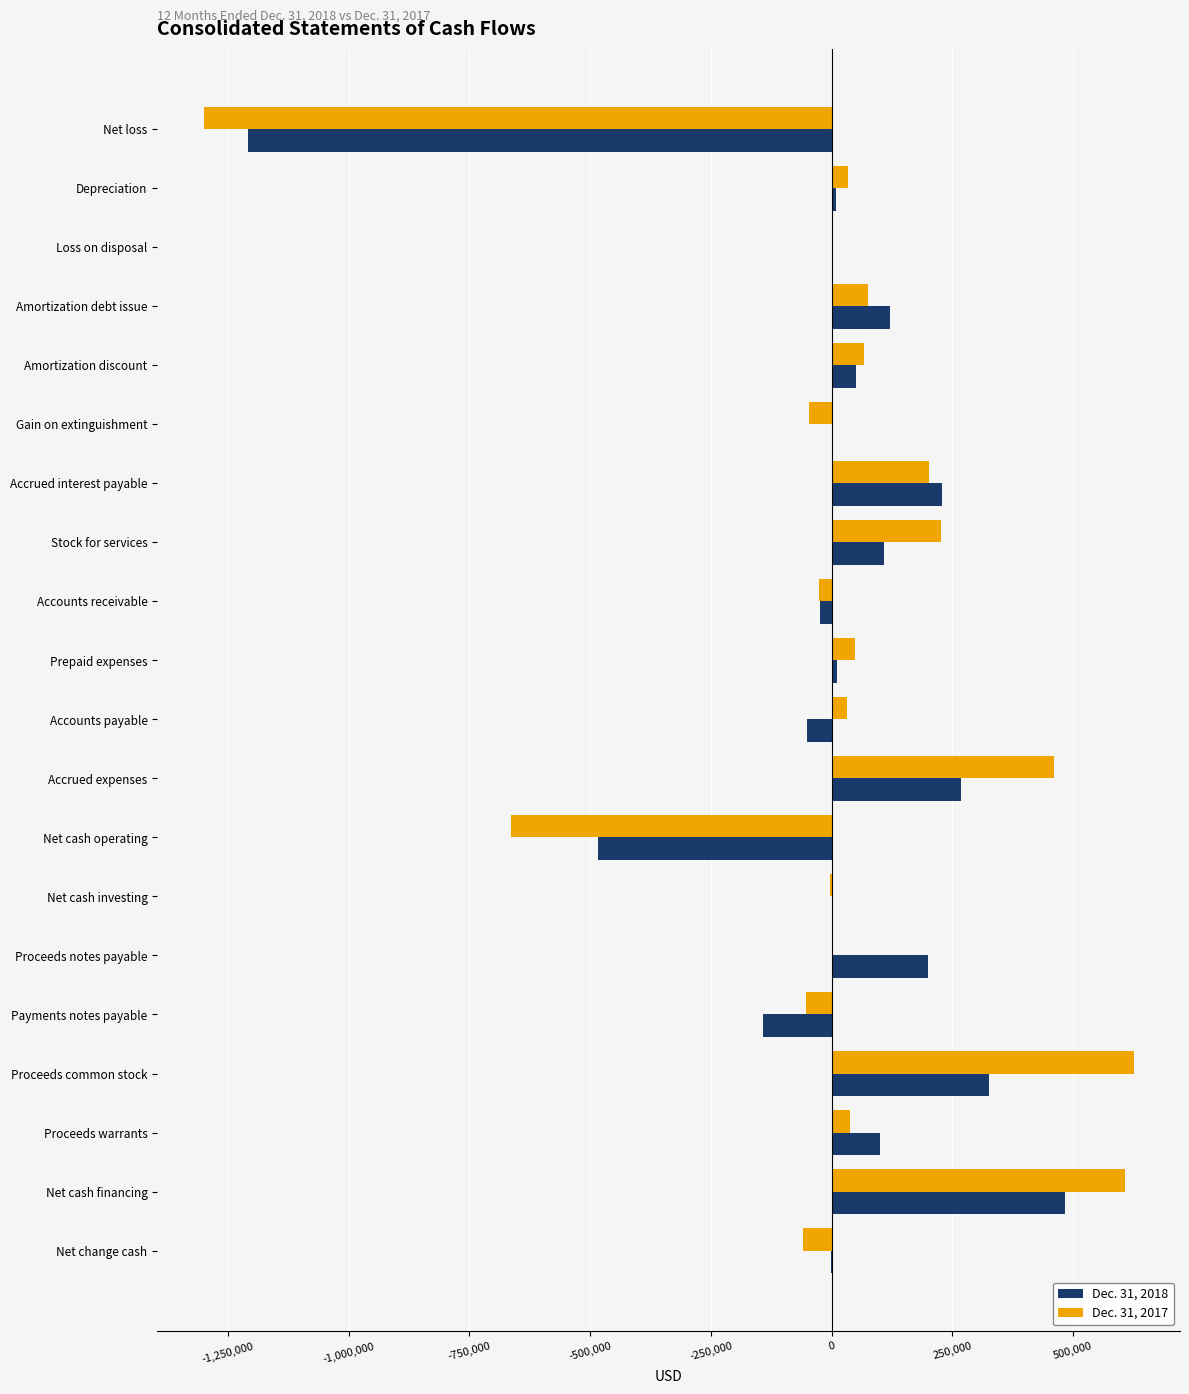

At which category is the sum across all series the highest?

Net cash financing